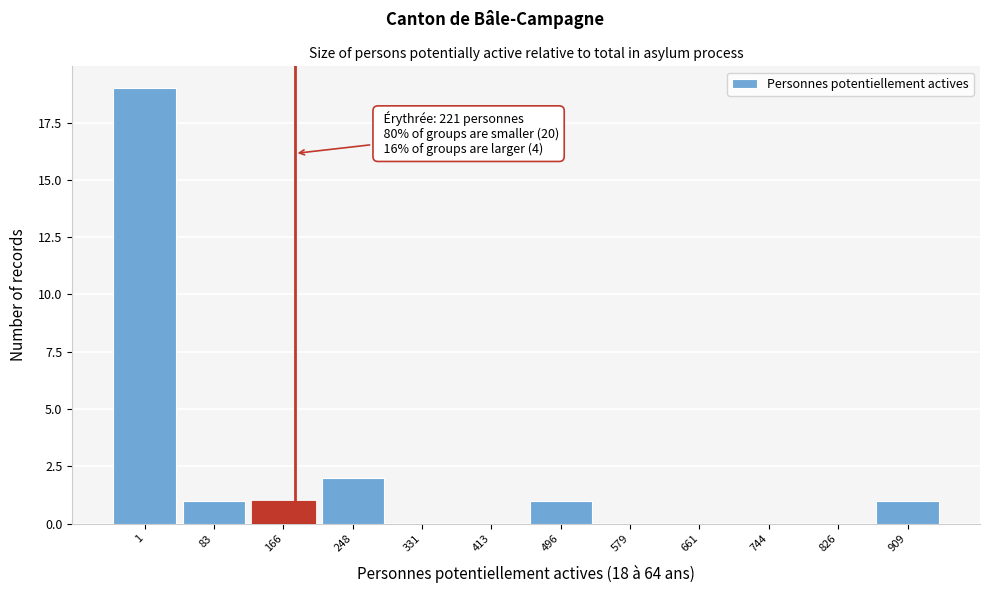

Reading left to right, extract all data points from this chart.

1=19	83=1	166=1	248=2	331=0	413=0	496=1	579=0	661=0	744=0	826=0	909=1